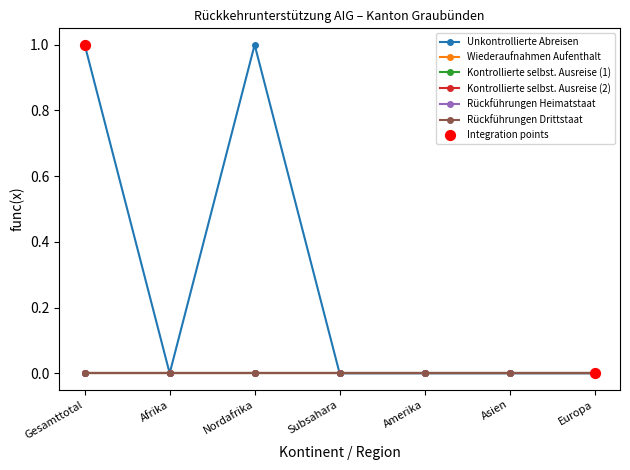

Is the value of Kontrollierte selbst. Ausreise (2) at Nordafrika greater than the value of Rückführungen Drittstaat at Subsahara?

No